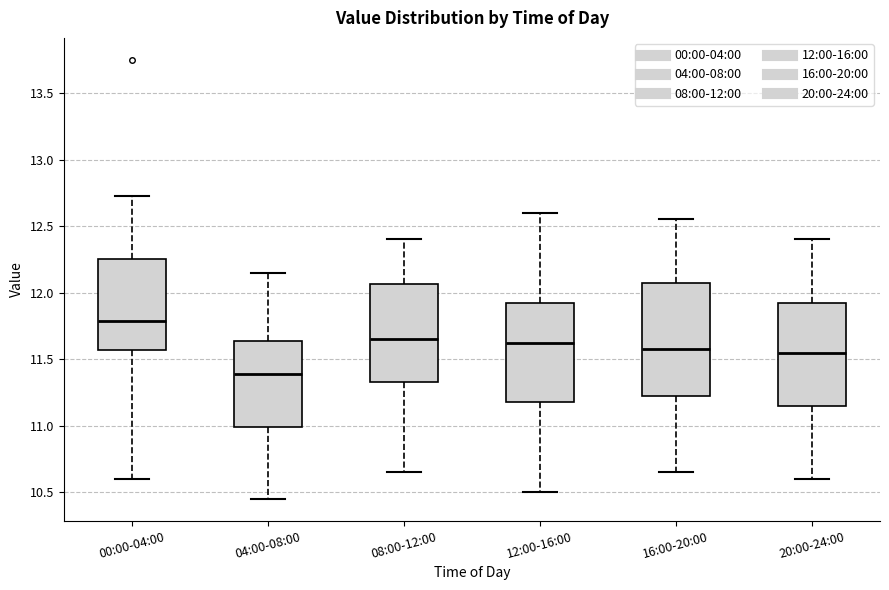

Comparing the boxes themselves (not the whiskers), which one is the tallest?

16:00-20:00